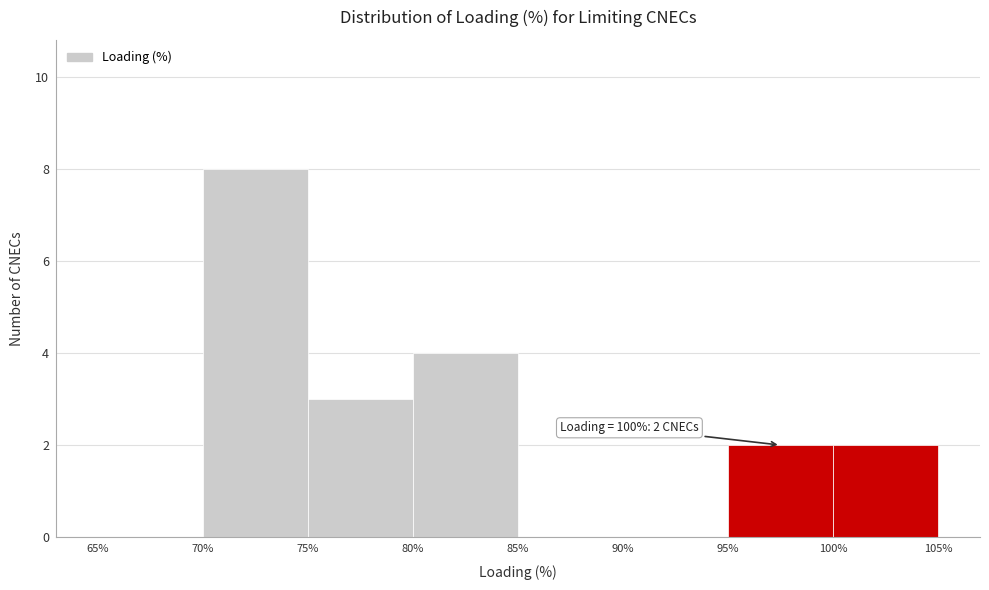

Over which range of the x-axis is the bar tallest?

70% to 75%